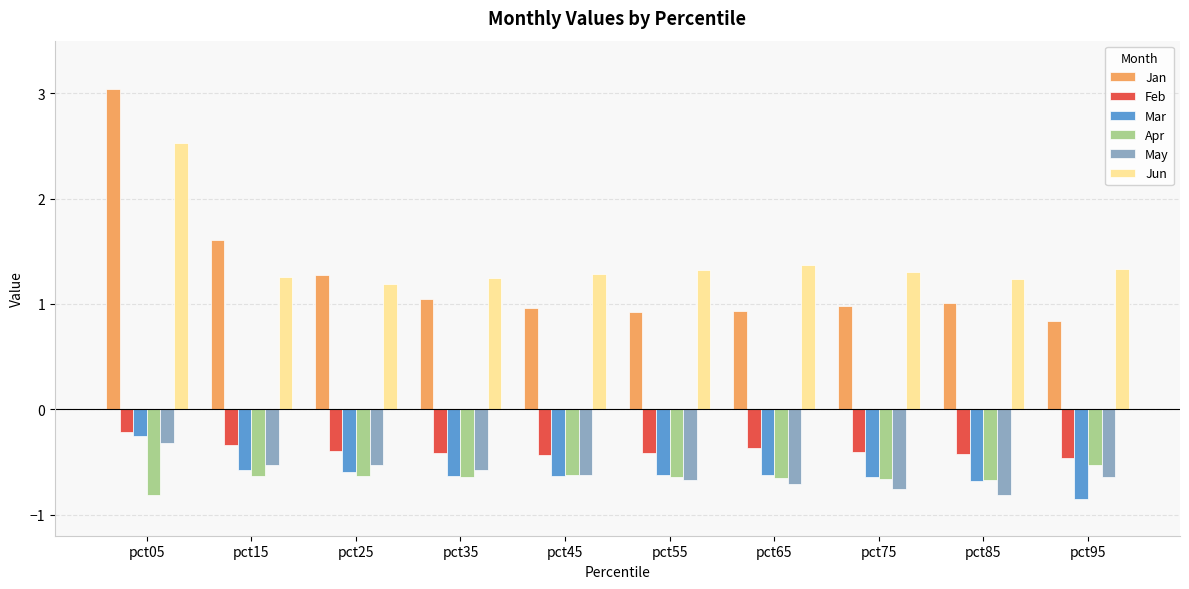

What is the total value across all series at pct25?

0.3